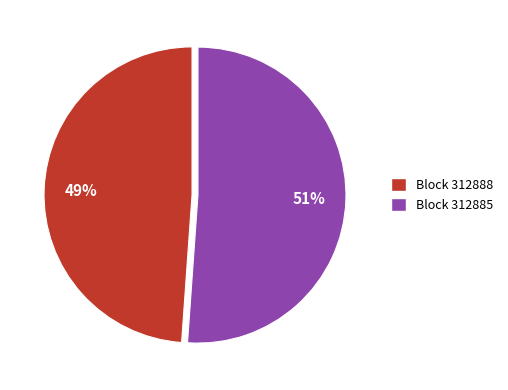

Is the sum of Block 312885 and Block 312888 greater than half?

Yes